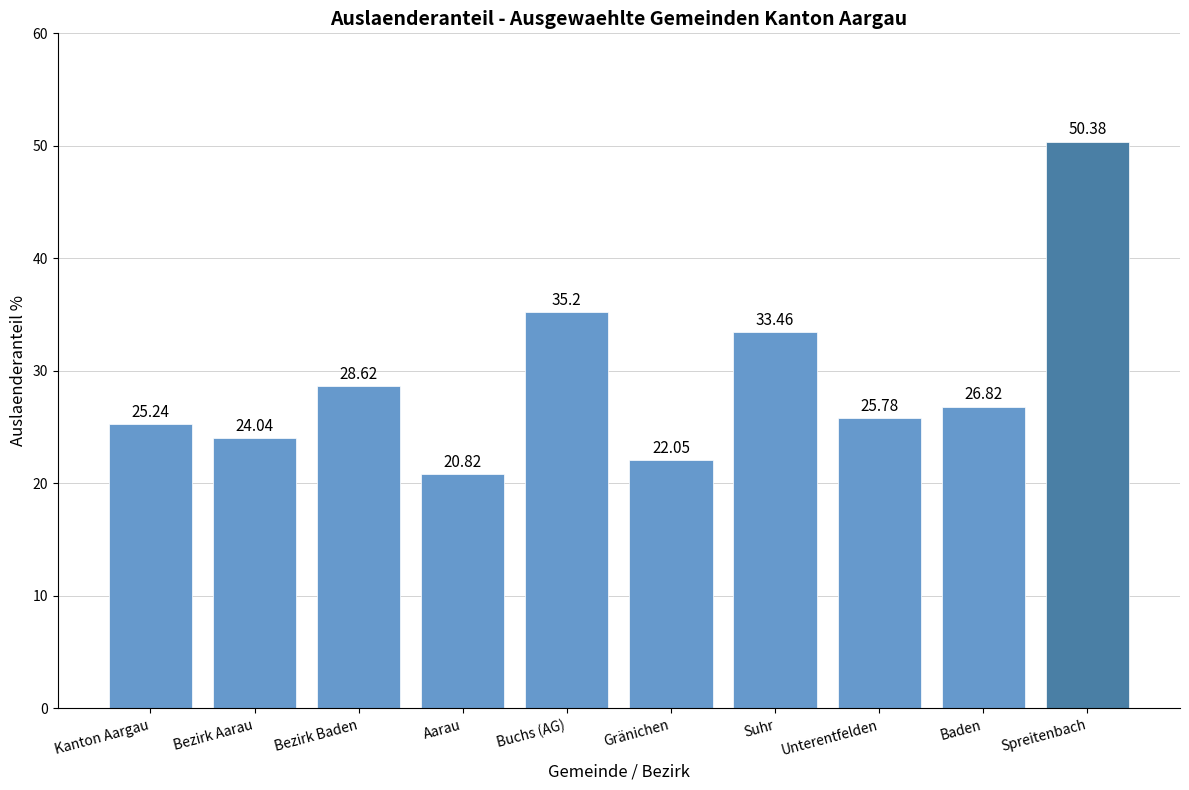

Which category has the highest value across all series?

Spreitenbach